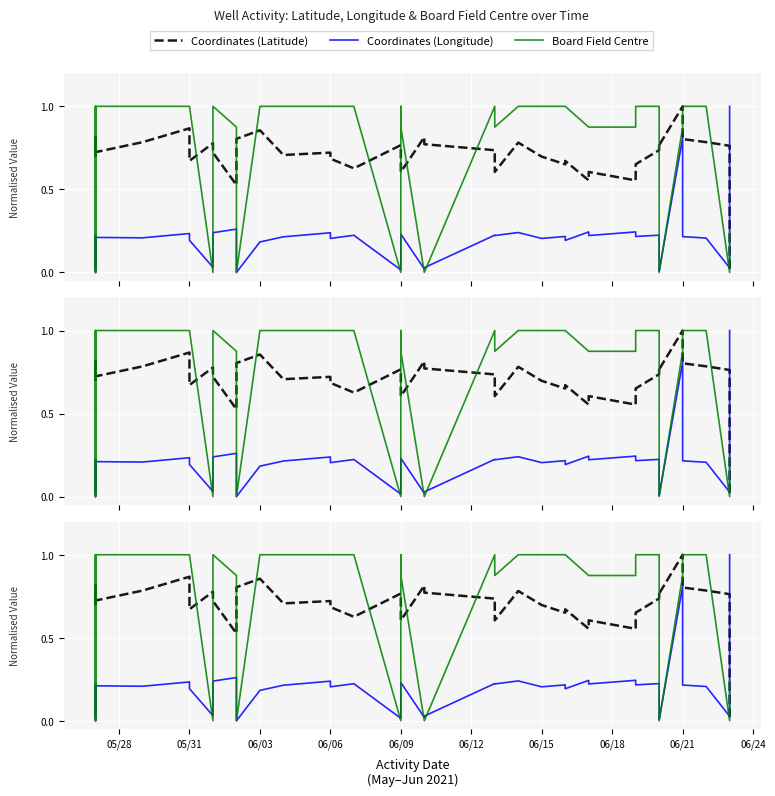

How many data points in Coordinates (Longitude) are above 0?

39